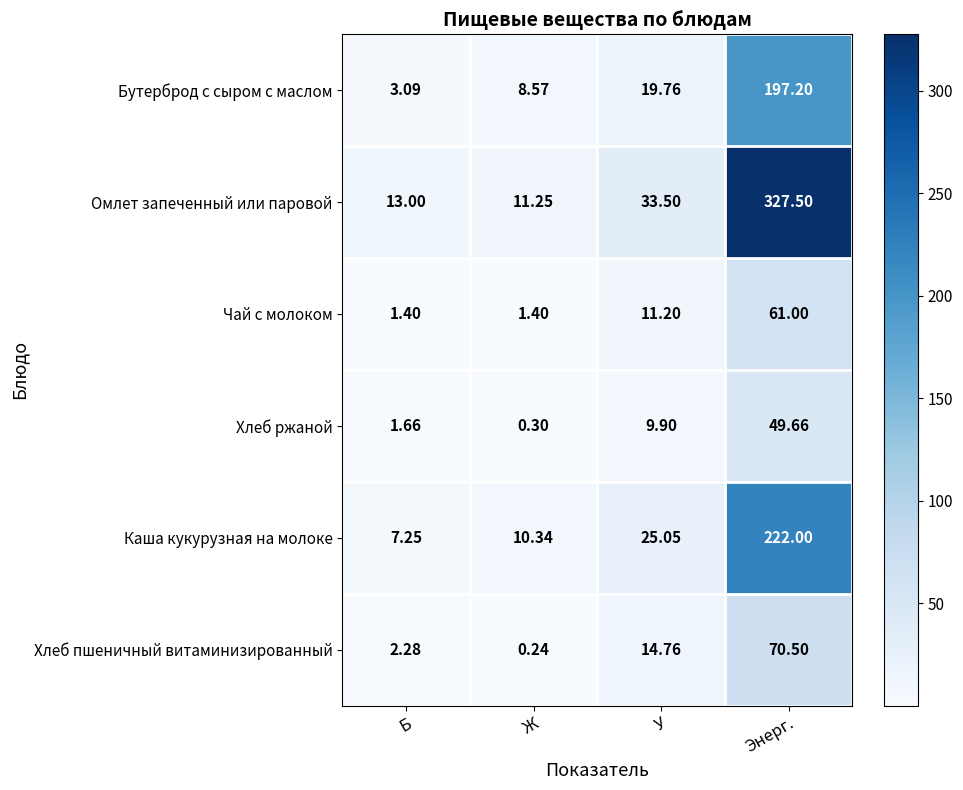

Rank the series by their maximum value, from highest to lowest.

Омлет запеченный или паровой, Каша кукурузная на молоке, Бутерброд с сыром с маслом, Хлеб пшеничный витаминизированный, Чай с молоком, Хлеб ржаной